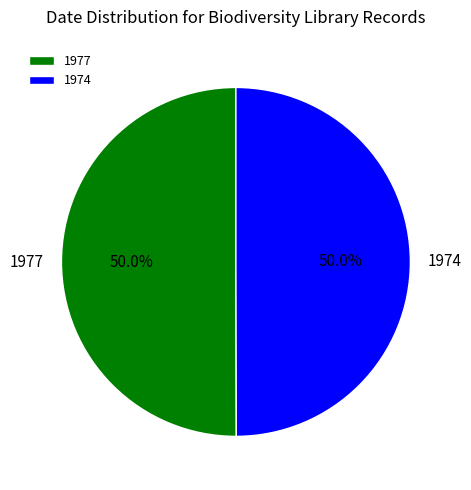

What percentage do 1974 and 1977 together represent?

100.0%